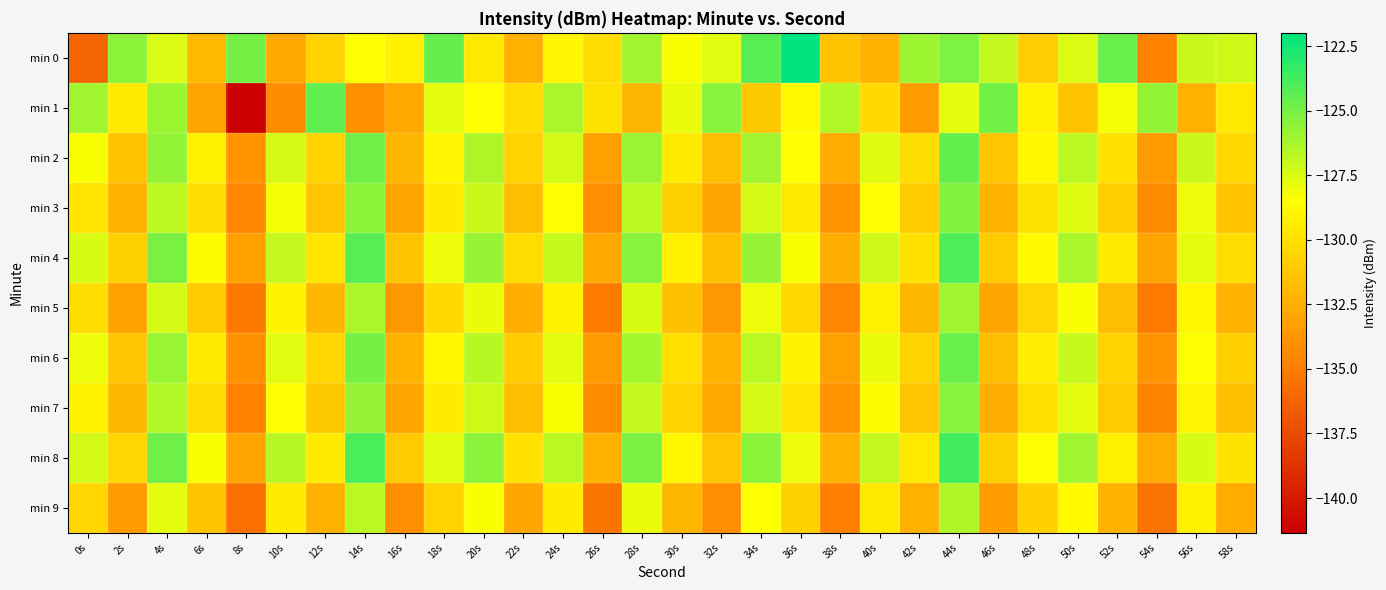

Reading right to left, list all the values displayed in this chart.

min 0: 58s=-127.2	56s=-127.1	54s=-134.8	52s=-124.7	50s=-127.5	48s=-130.9	46s=-126.9	44s=-125.2	42s=-126.0	40s=-132.3	38s=-131.4	36s=-122.0	34s=-124.2	32s=-127.7	30s=-128.3	28s=-126.1	26s=-130.1	24s=-128.9	22s=-132.4	20s=-129.6	18s=-124.6	16s=-129.1	14s=-128.3	12s=-130.7	10s=-132.7	8s=-125.0	6s=-131.9	4s=-127.5	2s=-125.5	0s=-136.3
min 1: 58s=-129.6	56s=-132.3	54s=-125.7	52s=-128.2	50s=-131.5	48s=-129.1	46s=-124.9	44s=-127.8	42s=-133.4	40s=-130.3	38s=-126.5	36s=-128.7	34s=-131.2	32s=-125.4	30s=-127.9	28s=-132.1	26s=-129.8	24s=-126.3	22s=-130.1	20s=-128.5	18s=-127.7	16s=-132.8	14s=-134.0	12s=-124.4	10s=-134.3	8s=-141.3	6s=-133.1	4s=-126.0	2s=-129.5	0s=-126.0
min 2: 58s=-130.4	56s=-127.1	54s=-133.5	52s=-129.9	50s=-126.7	48s=-128.8	46s=-131.3	44s=-124.5	42s=-130.2	40s=-127.6	38s=-132.7	36s=-128.5	34s=-126.1	32s=-131.8	30s=-129.4	28s=-125.9	26s=-133.2	24s=-127.3	22s=-130.7	20s=-126.4	18s=-128.9	16s=-132.1	14s=-124.8	12s=-130.6	10s=-127.4	8s=-133.8	6s=-129.2	4s=-125.7	2s=-131.5	0s=-128.3
min 3: 58s=-131.5	56s=-128.0	54s=-134.3	52s=-130.9	50s=-127.6	48s=-129.8	46s=-132.2	44s=-125.3	42s=-131.0	40s=-128.5	38s=-133.8	36s=-129.6	34s=-127.3	32s=-132.9	30s=-130.8	28s=-126.7	26s=-134.1	24s=-128.4	22s=-131.8	20s=-127.1	18s=-129.5	16s=-133.0	14s=-125.6	12s=-131.3	10s=-128.2	8s=-134.5	6s=-130.1	4s=-126.8	2s=-132.4	0s=-129.7
min 4: 58s=-130.1	56s=-127.8	54s=-133.0	52s=-129.5	50s=-126.3	48s=-128.7	46s=-131.1	44s=-124.0	42s=-129.9	40s=-127.2	38s=-132.5	36s=-128.3	34s=-125.8	32s=-131.6	30s=-129.1	28s=-125.4	26s=-132.8	24s=-127.0	22s=-130.2	20s=-125.8	18s=-128.0	16s=-131.4	14s=-124.2	12s=-129.7	10s=-126.9	8s=-133.1	6s=-128.6	4s=-125.1	2s=-130.8	0s=-127.5
min 5: 58s=-132.3	56s=-128.8	54s=-135.1	52s=-131.8	50s=-128.3	48s=-130.5	46s=-133.0	44s=-126.0	42s=-132.0	40s=-129.2	38s=-134.5	36s=-130.4	34s=-128.0	32s=-133.7	30s=-131.6	28s=-127.5	26s=-135.0	24s=-129.1	22s=-132.5	20s=-127.9	18s=-130.3	16s=-133.7	14s=-126.3	12s=-132.0	10s=-129.0	8s=-135.2	6s=-131.0	4s=-127.4	2s=-133.1	0s=-130.2
min 6: 58s=-130.9	56s=-128.4	54s=-133.8	52s=-130.6	50s=-127.0	48s=-129.3	46s=-131.8	44s=-124.7	42s=-130.7	40s=-127.9	38s=-133.2	36s=-129.0	34s=-126.7	32s=-132.3	30s=-130.0	28s=-126.2	26s=-133.5	24s=-127.8	22s=-131.0	20s=-126.6	18s=-128.8	16s=-132.2	14s=-125.0	12s=-130.5	10s=-127.7	8s=-134.0	6s=-129.4	4s=-125.9	2s=-131.3	0s=-128.0
min 7: 58s=-131.6	56s=-128.9	54s=-134.6	52s=-131.1	50s=-127.8	48s=-130.0	46s=-132.5	44s=-125.4	42s=-131.3	40s=-128.6	38s=-133.9	36s=-129.7	34s=-127.4	32s=-132.8	30s=-130.7	28s=-126.9	26s=-134.2	24s=-128.3	22s=-131.7	20s=-127.2	18s=-129.4	16s=-132.9	14s=-125.8	12s=-131.2	10s=-128.4	8s=-134.8	6s=-130.2	4s=-126.5	2s=-132.0	0s=-129.1
min 8: 58s=-129.8	56s=-127.5	54s=-132.7	52s=-129.2	50s=-126.0	48s=-128.4	46s=-130.8	44s=-123.7	42s=-129.6	40s=-126.9	38s=-132.2	36s=-128.0	34s=-125.5	32s=-131.3	30s=-128.8	28s=-125.1	26s=-132.4	24s=-126.7	22s=-129.9	20s=-125.5	18s=-127.7	16s=-131.1	14s=-123.9	12s=-129.4	10s=-126.6	8s=-132.9	6s=-128.3	4s=-124.8	2s=-130.5	0s=-127.3
min 9: 58s=-132.7	56s=-129.2	54s=-135.5	52s=-132.2	50s=-128.7	48s=-130.9	46s=-133.4	44s=-126.4	42s=-132.4	40s=-129.6	38s=-134.9	36s=-130.8	34s=-128.4	32s=-134.1	30s=-132.0	28s=-127.9	26s=-135.4	24s=-129.5	22s=-132.9	20s=-128.3	18s=-130.7	16s=-134.1	14s=-126.7	12s=-132.4	10s=-129.4	8s=-135.6	6s=-131.4	4s=-127.8	2s=-133.5	0s=-130.5